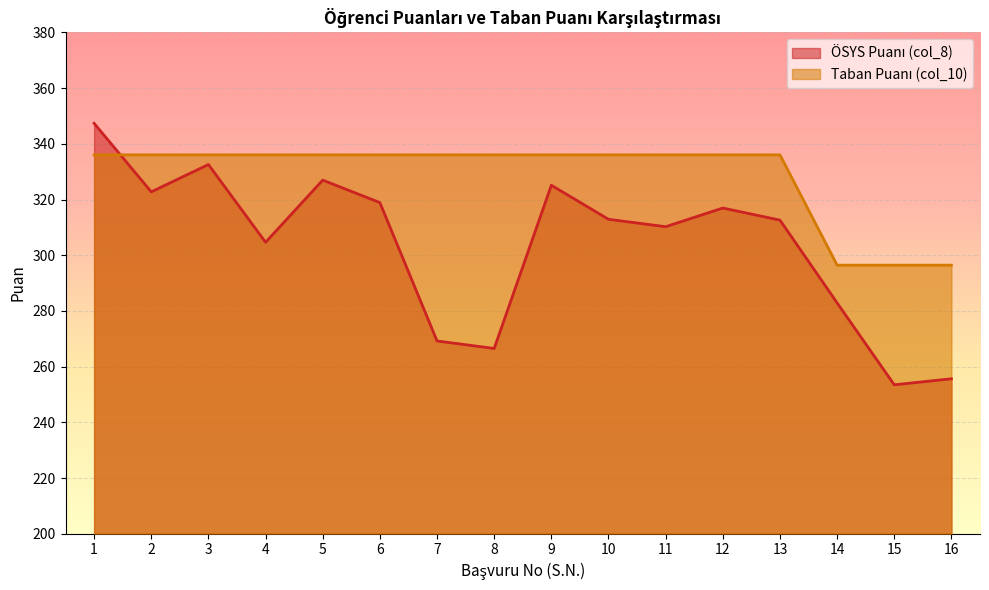

The value of ÖSYS Puanı (col_8) at 6 is 318.9. True or false?

True